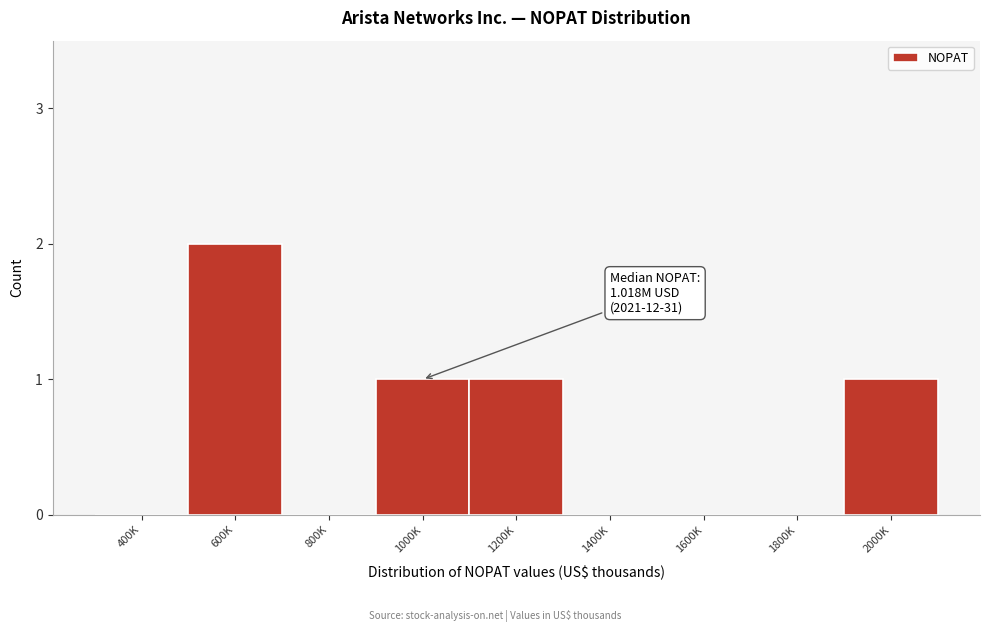

Reading left to right, list all the values displayed in this chart.

400K=0	600K=2	800K=0	1000K=1	1200K=1	1400K=0	1600K=0	1800K=0	2000K=1